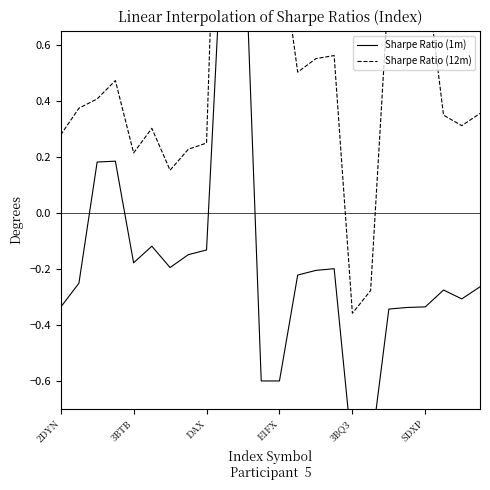

What is the label of the 24th point from the right?

2DYN